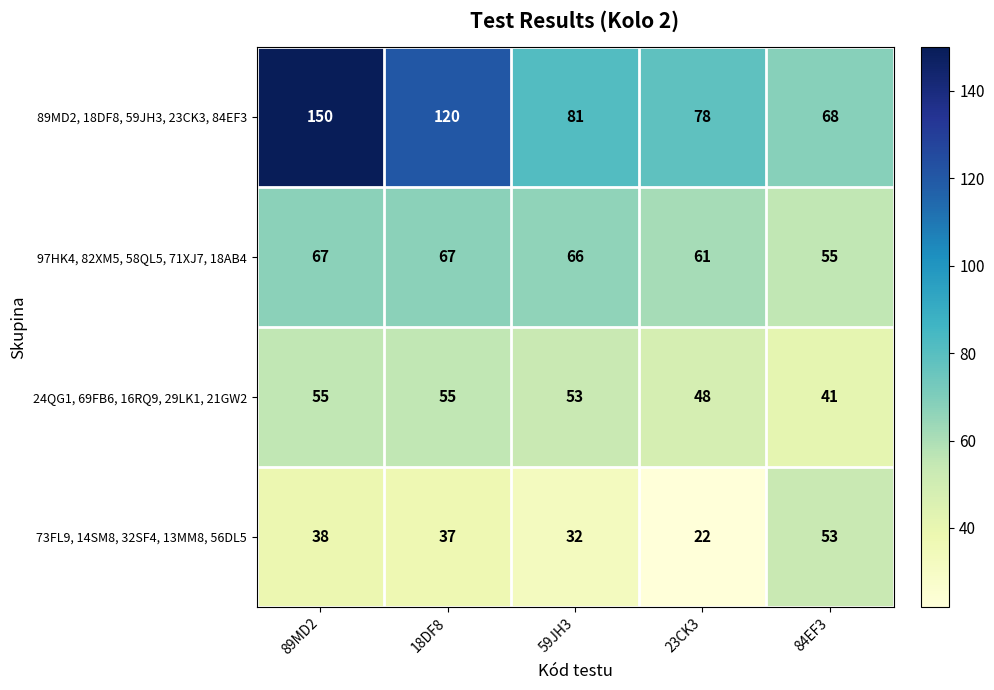

Rank the series by their average value, from lowest to highest.

73FL9, 14SM8, 32SF4, 13MM8, 56DL5, 24QG1, 69FB6, 16RQ9, 29LK1, 21GW2, 97HK4, 82XM5, 58QL5, 71XJ7, 18AB4, 89MD2, 18DF8, 59JH3, 23CK3, 84EF3